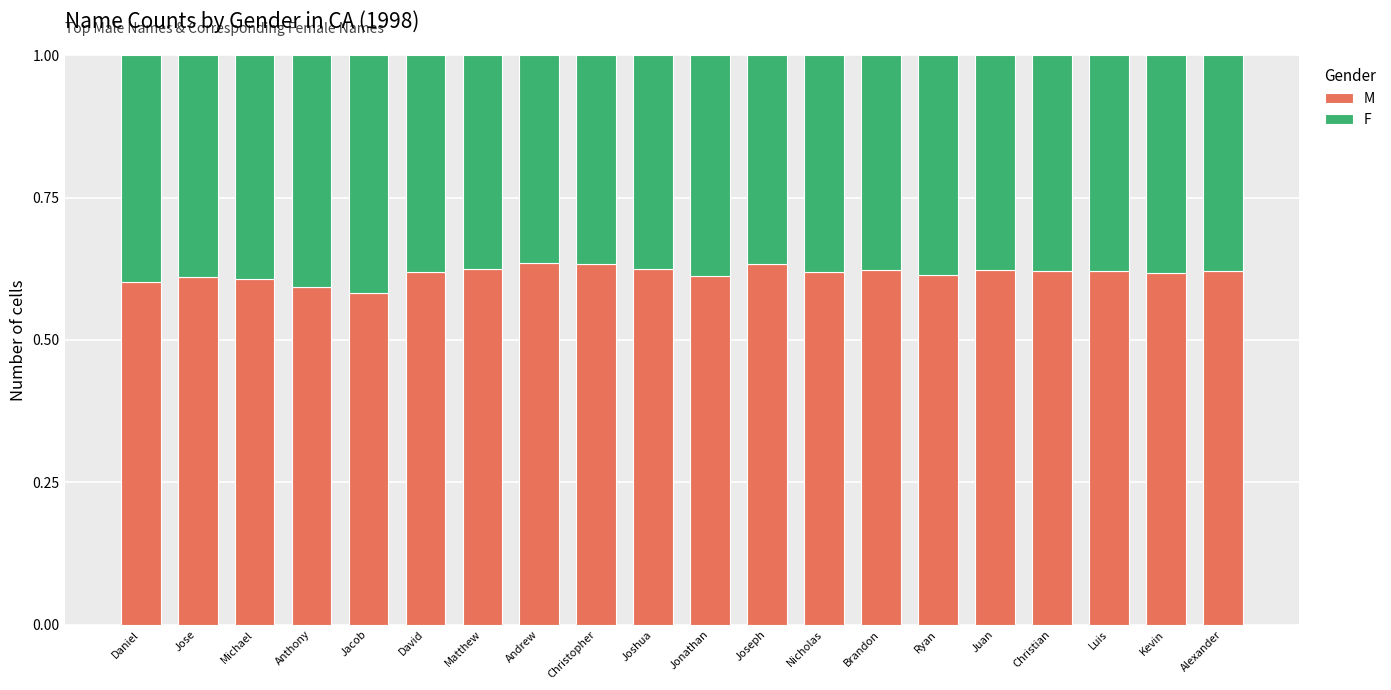

What is the sum of all M values?

12.3